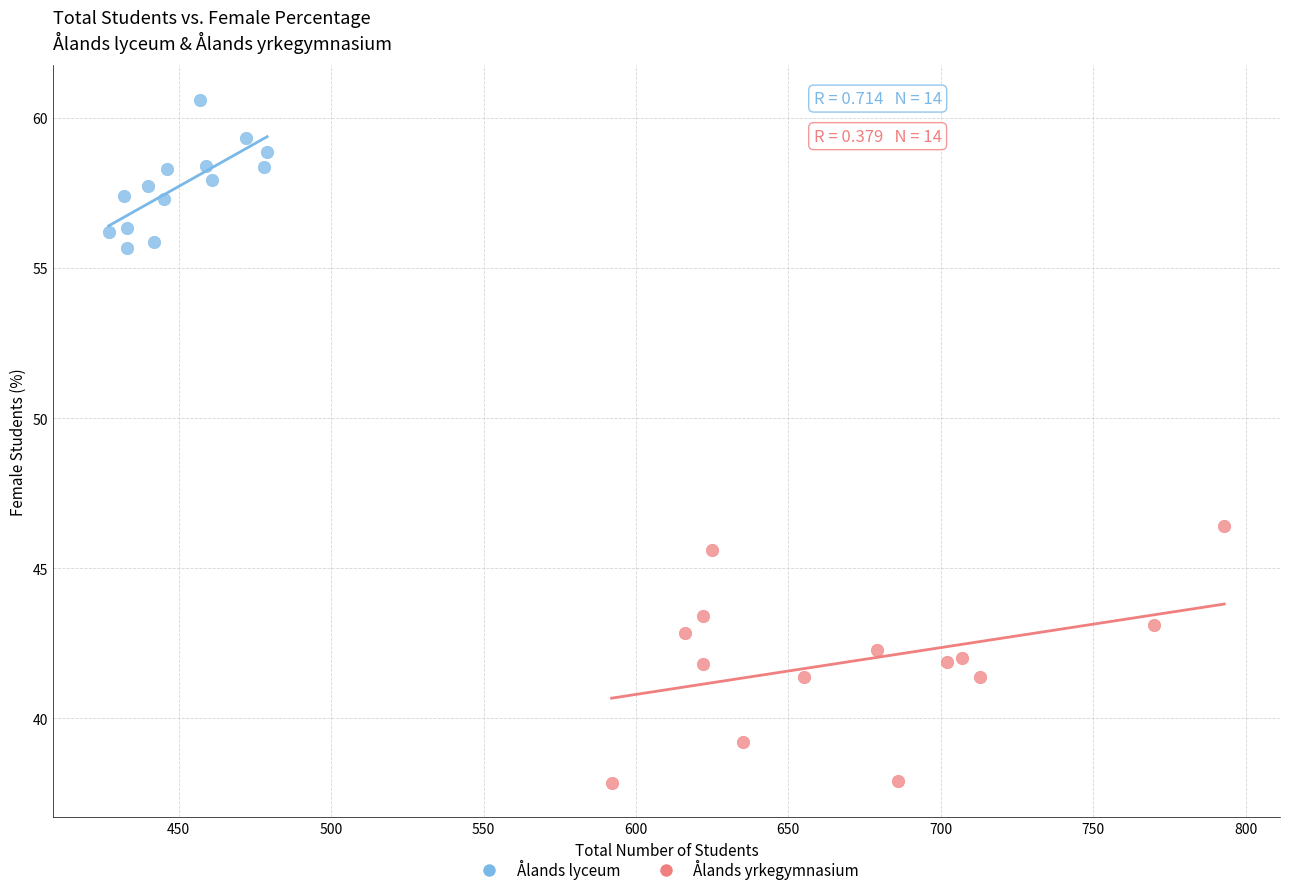

What are all the series names shown in the legend?

Ålands lyceum, Ålands yrkegymnasium